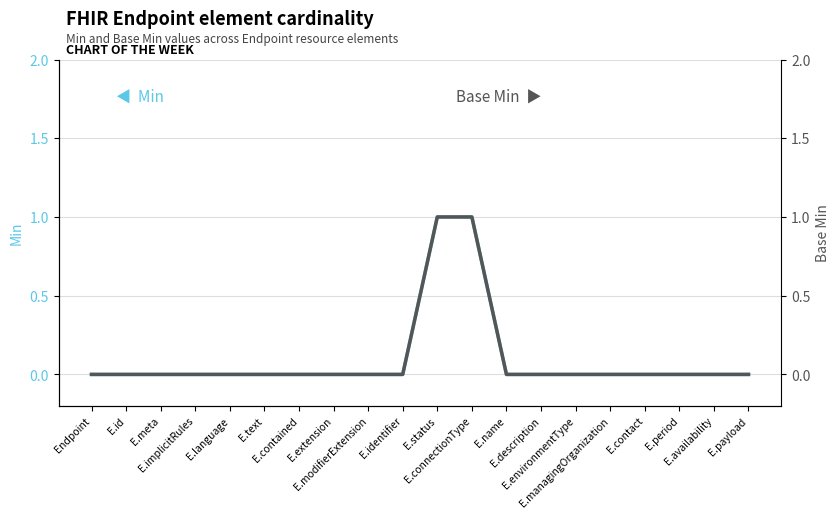

List the labels in order of Min value, largest first.

E.status, E.connectionType, Endpoint, E.id, E.meta, E.implicitRules, E.language, E.text, E.contained, E.extension, E.modifierExtension, E.identifier, E.name, E.description, E.environmentType, E.managingOrganization, E.contact, E.period, E.availability, E.payload